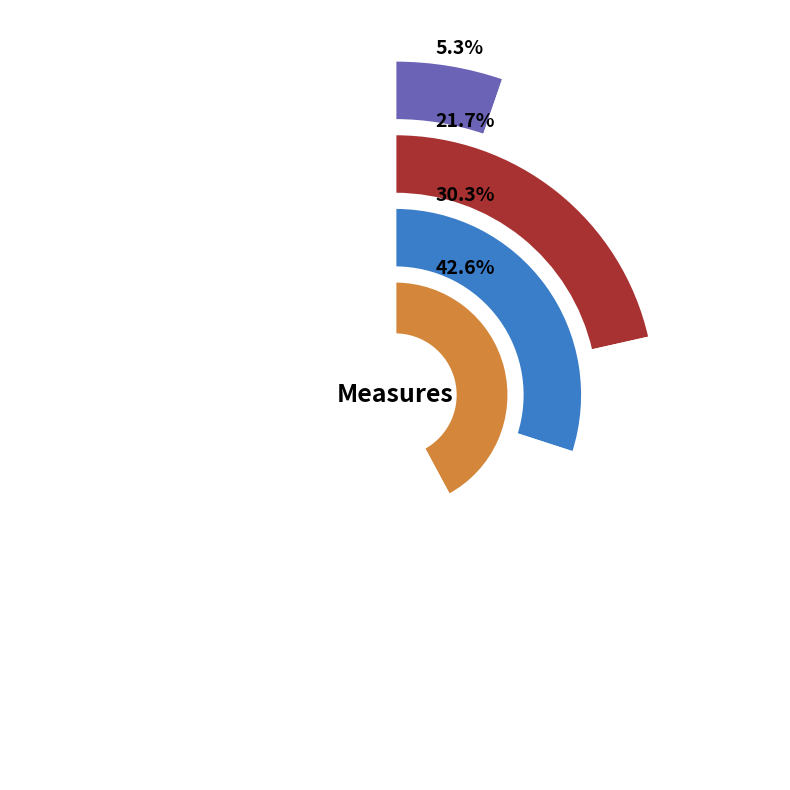

How many segments does this pie chart have?

4